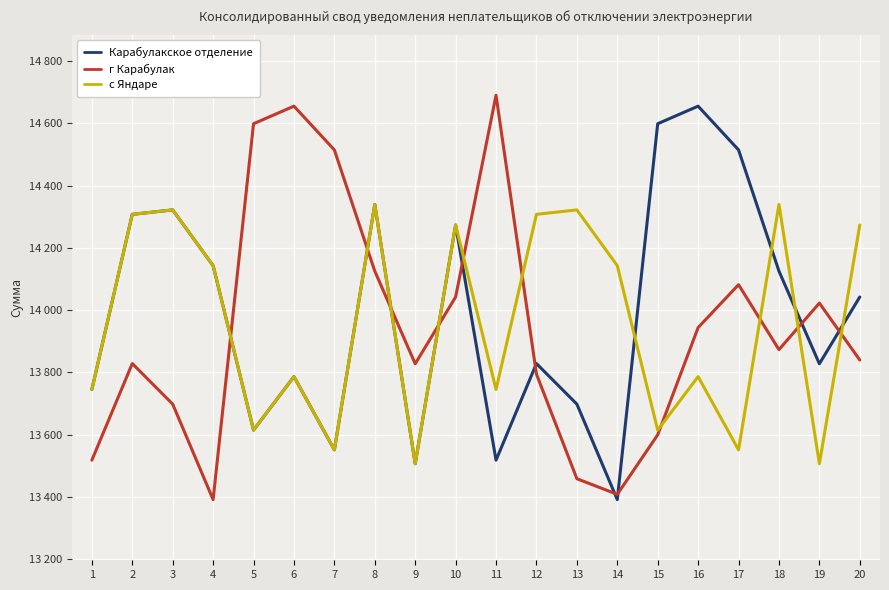

Does the chart display data point markers on the line(s)?

No